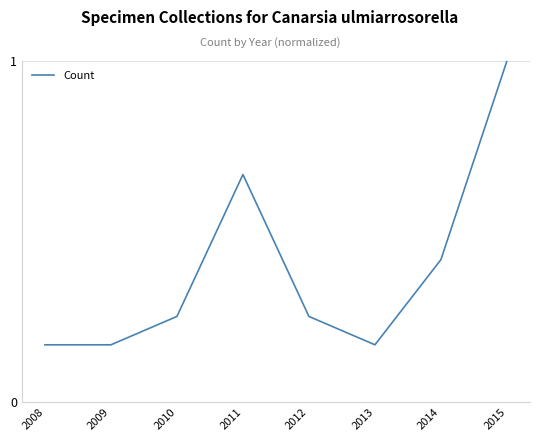

What is the difference between the second highest and minimum values?

0.5